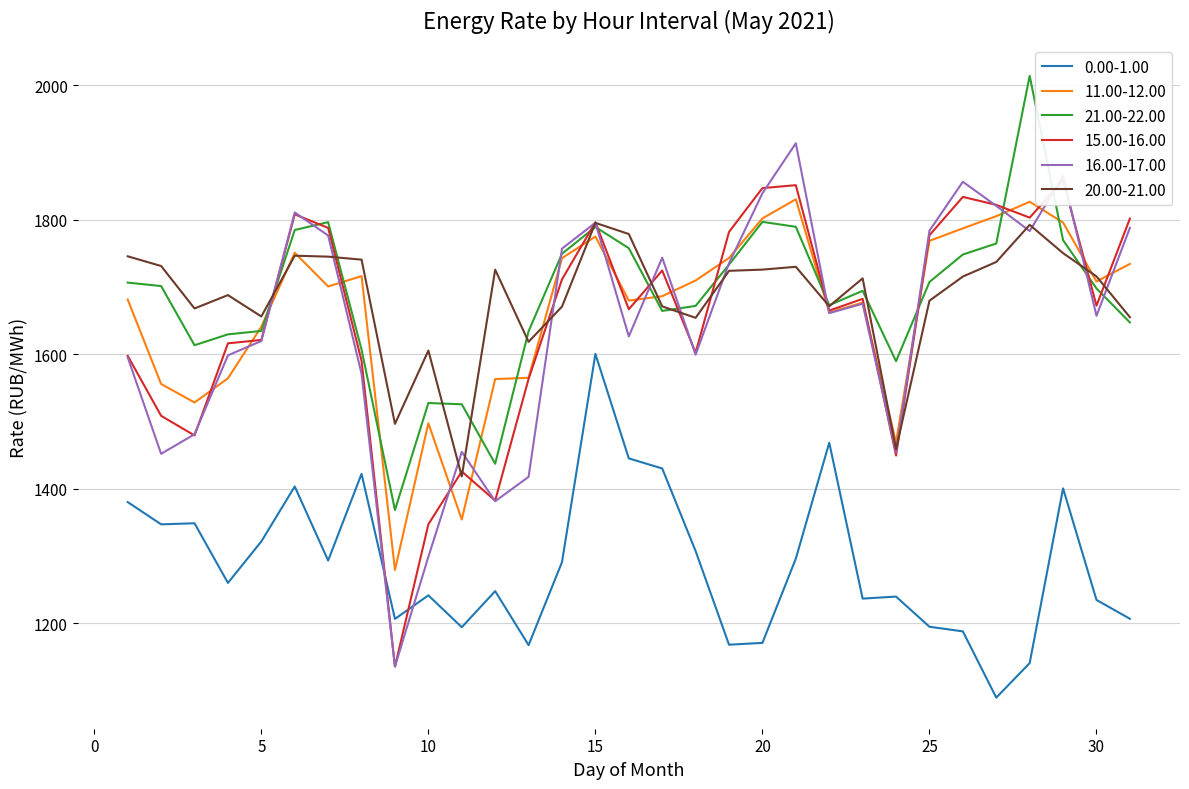

Is the value of 11.00-12.00 at 9 greater than the value of 16.00-17.00 at 3?

No